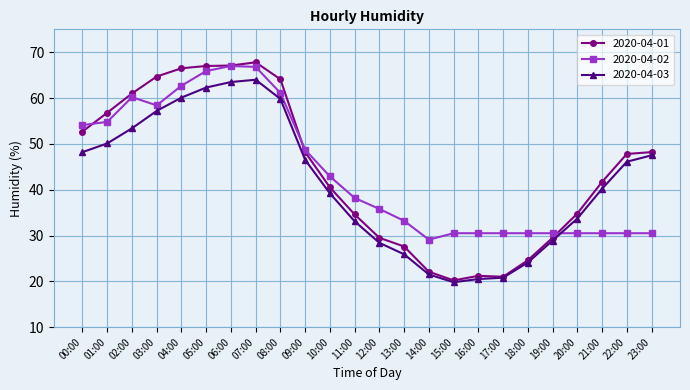

What is the sum of all 2020-04-01 values?

1059.2